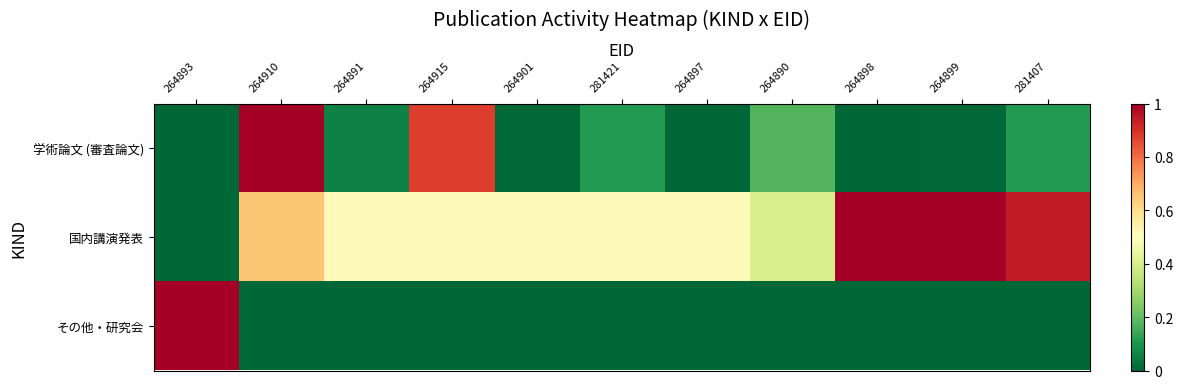

How many distinct data groups are displayed?

3